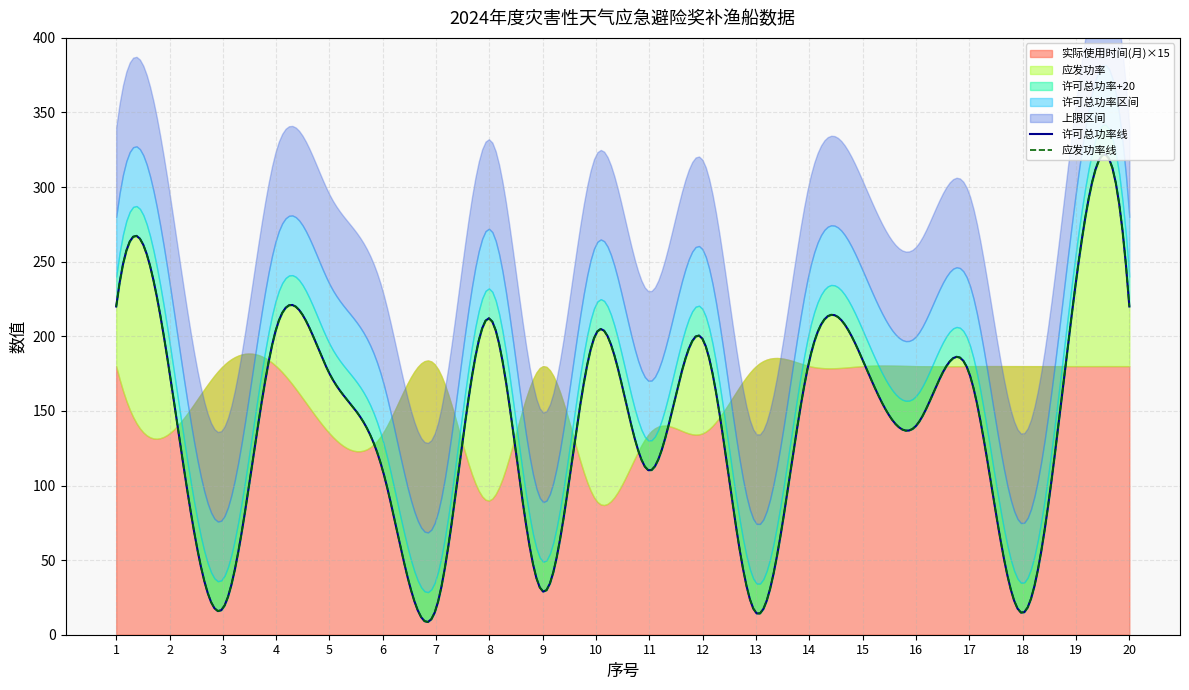

The 应发功率 series shows 393.4 at 20. True or false?

False